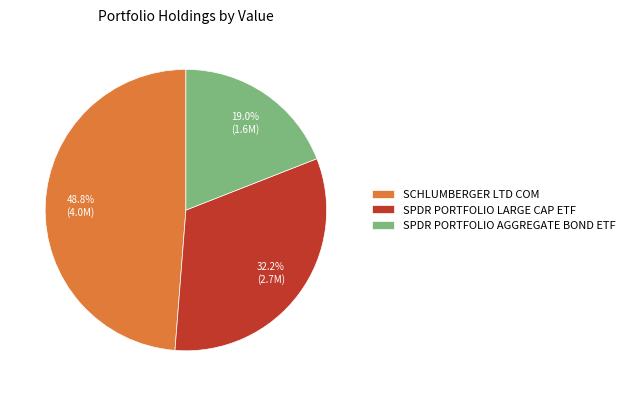

What is the ratio of the value at SCHLUMBERGER LTD COM to the value at SPDR PORTFOLIO LARGE CAP ETF?

1.5